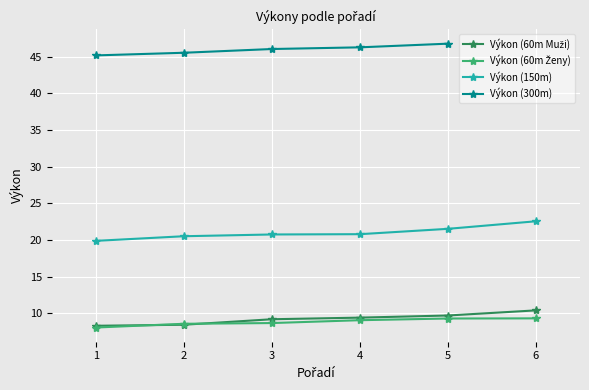

How many data points in Výkon (150m) are above 20?

5